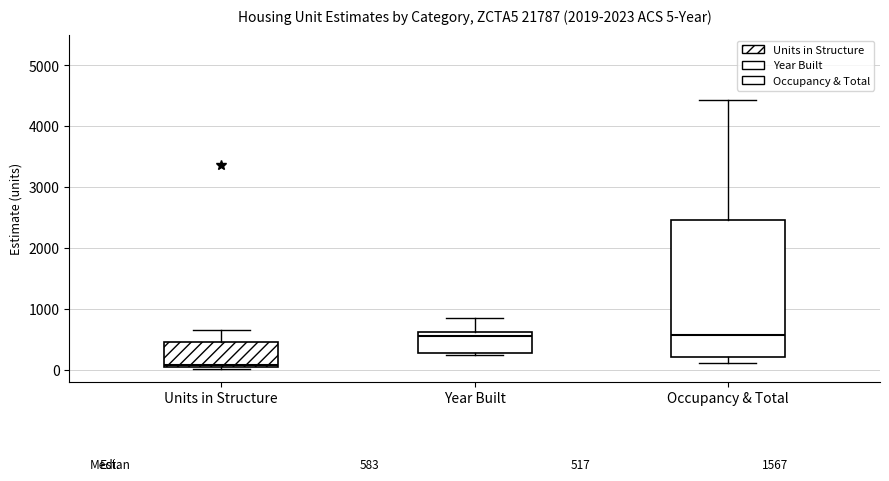

Which box's median line is the lowest?

Units in Structure